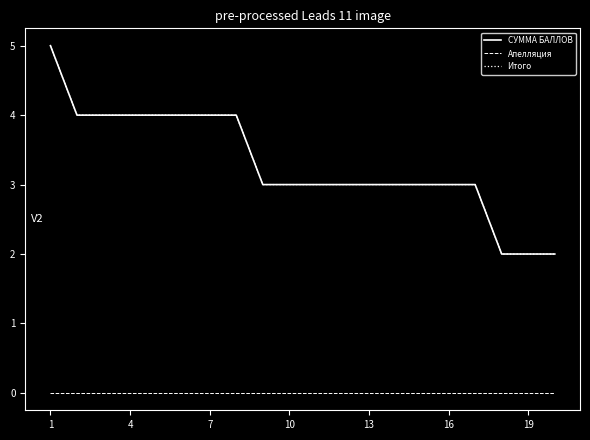

Reading left to right, extract all data points from this chart.

СУММА БАЛЛОВ: 5	4	4	4	4	4	4	4	3	3	3	3	3	3	3	3	3	2	2	2
Апелляция: 0	0	0	0	0	0	0	0	0	0	0	0	0	0	0	0	0	0	0	0
Итого: 5	4	4	4	4	4	4	4	3	3	3	3	3	3	3	3	3	2	2	2